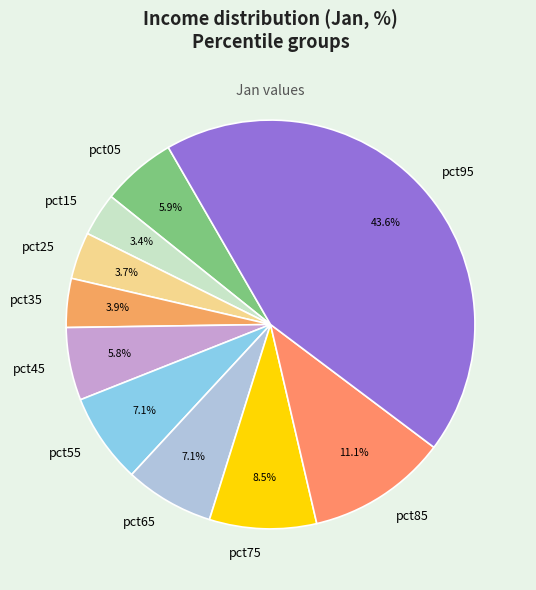

True or false: pct45 accounts for 6% of the total.

True